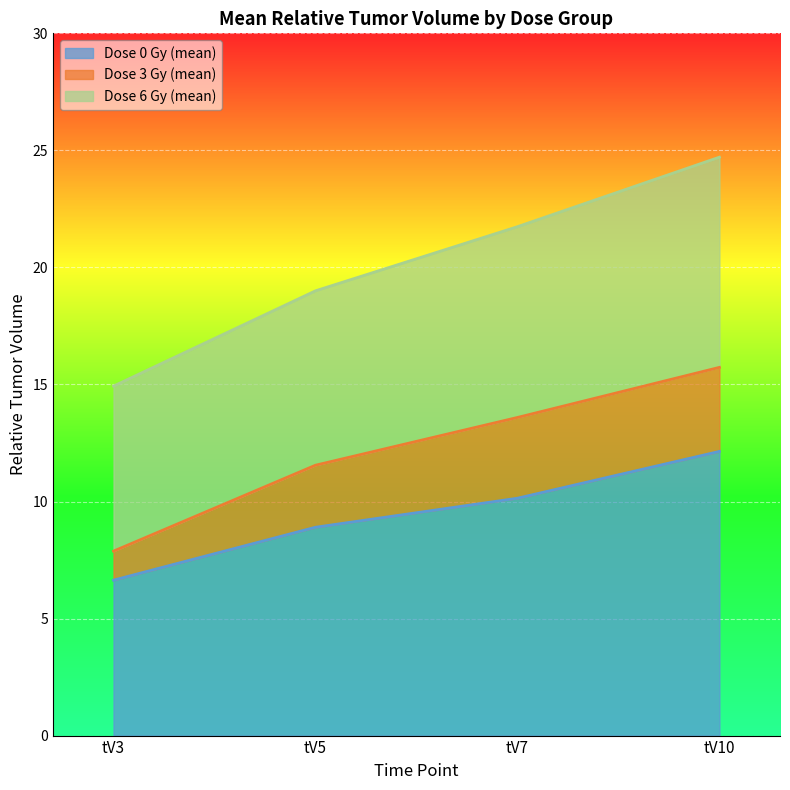

At which label does Dose 6 Gy (mean) reach its minimum?

tV3